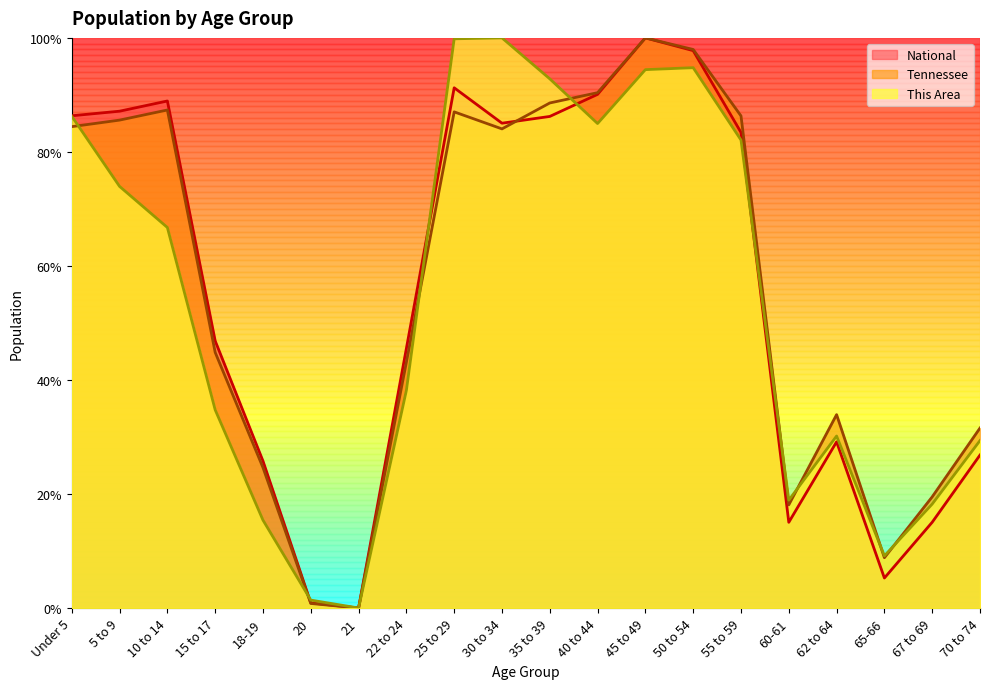

Between 20 and 70 to 74, which series saw the biggest shift?

Tennessee